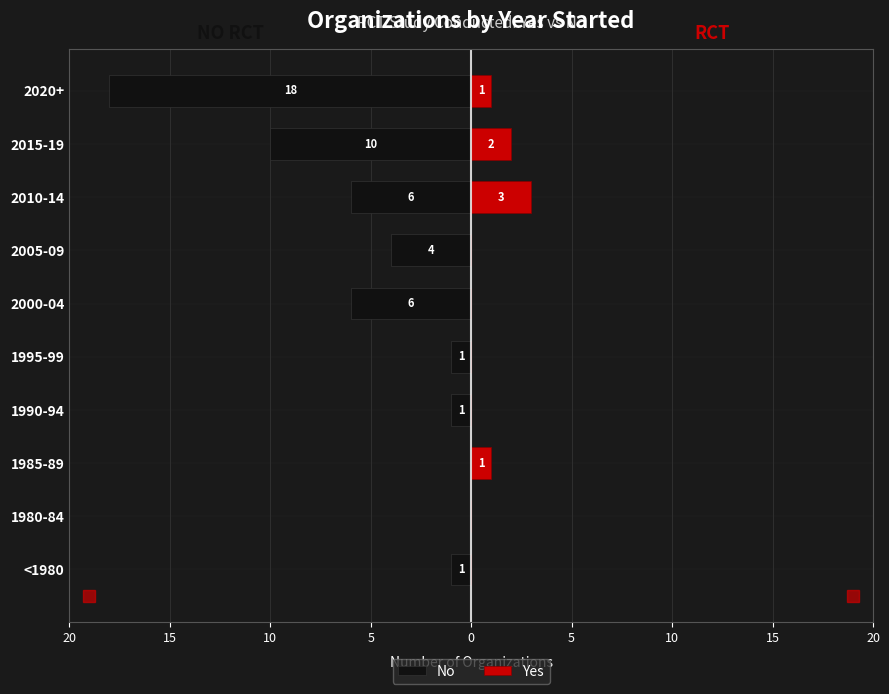

What is the difference between the maximum and minimum values in the No series?

18